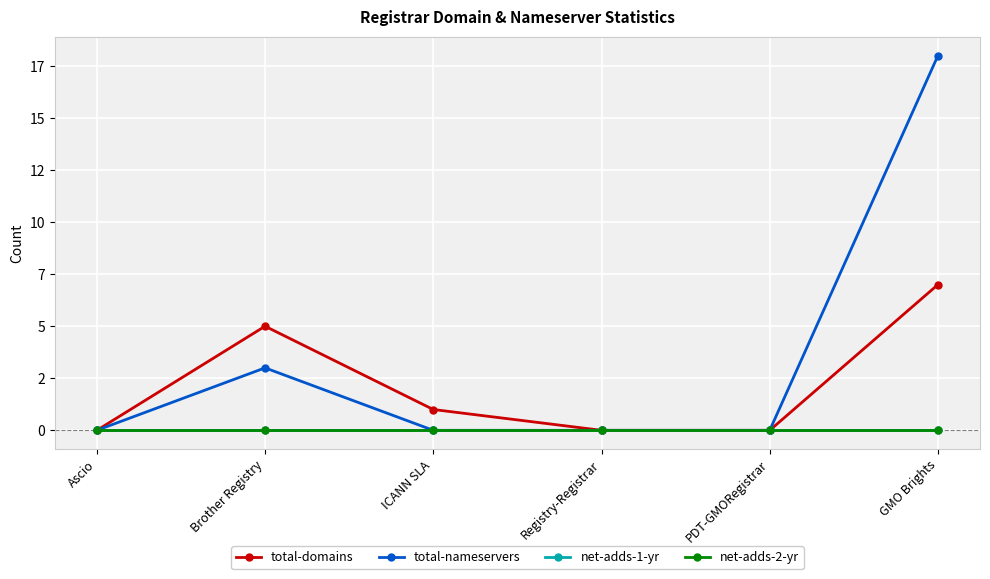

Does the chart have visible grid lines?

Yes